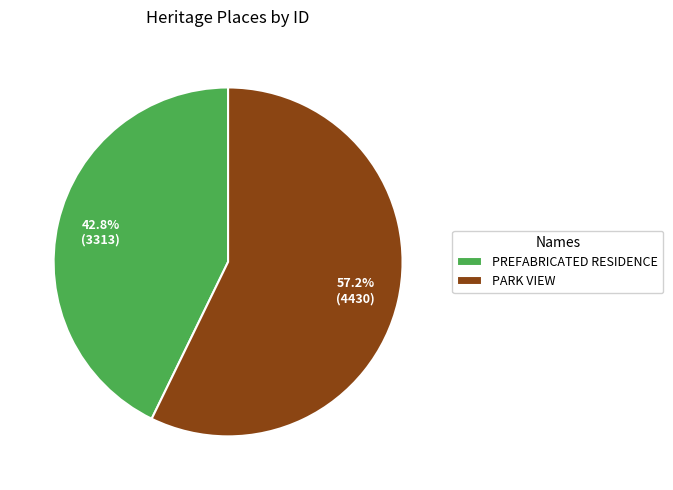

Do PREFABRICATED RESIDENCE and PARK VIEW together represent more than half of the pie?

Yes